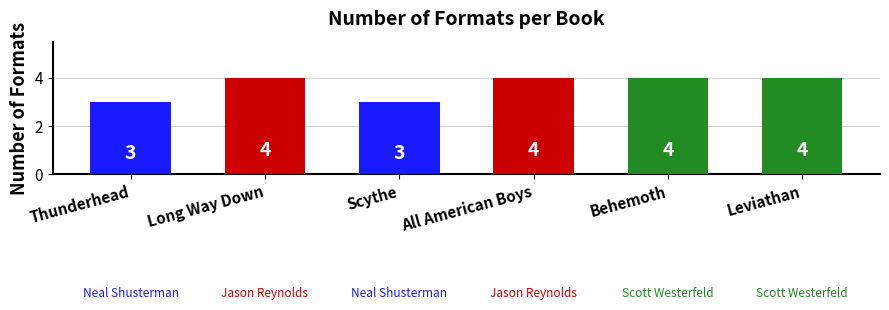

What is the maximum value shown in the chart?

4